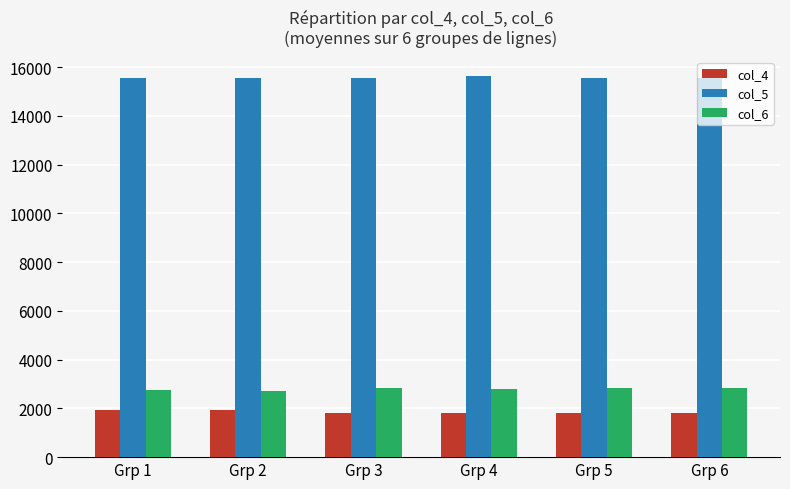

What is the smallest value displayed?

1798.0